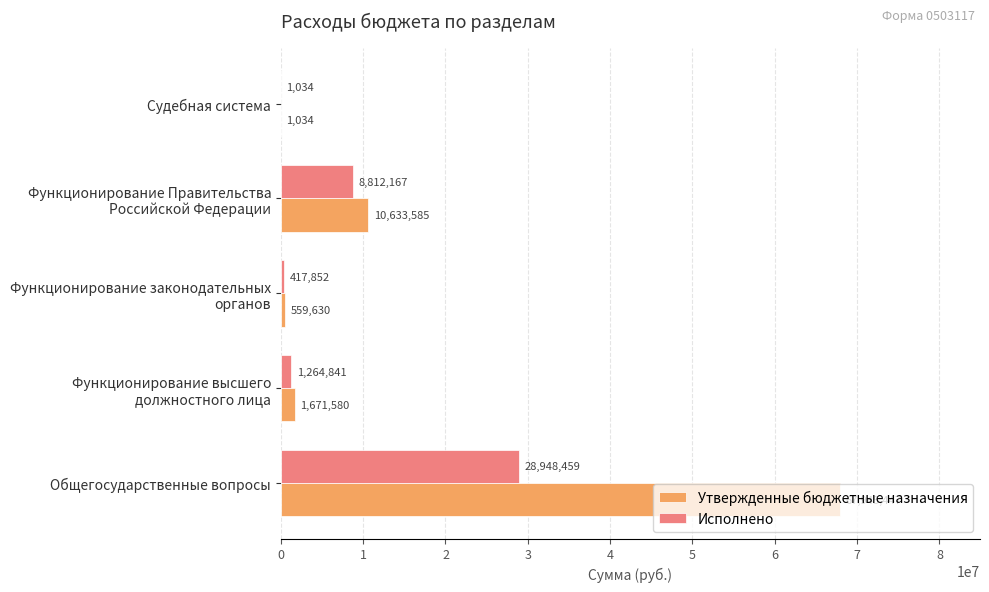

Which series changed the most between Общегосударственные вопросы and Судебная система?

Утвержденные бюджетные назначения